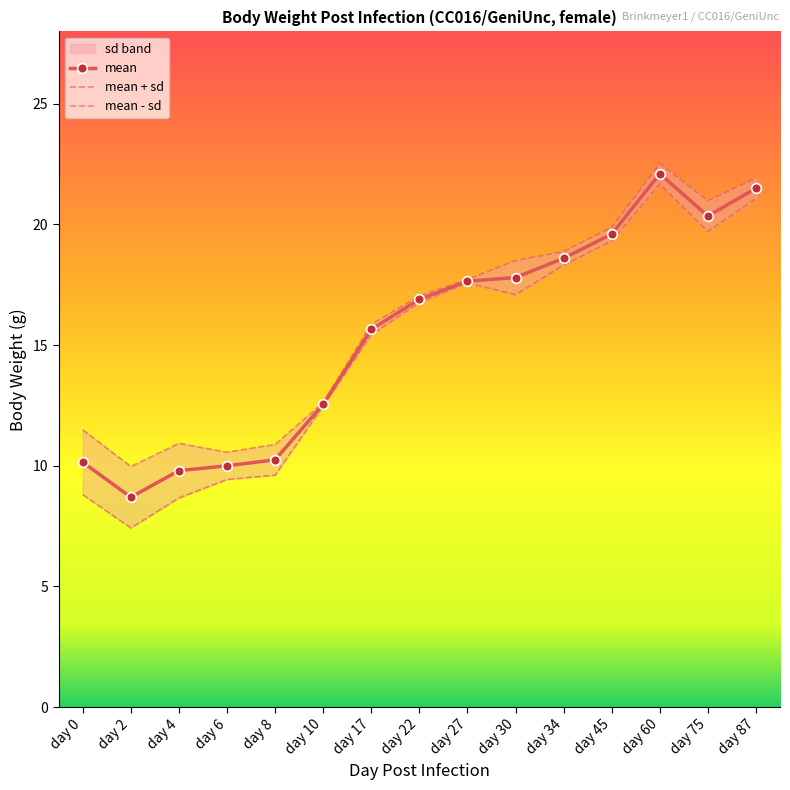

Rank the categories by value from lowest to highest.

day 2, day 4, day 6, day 0, day 8, day 10, day 17, day 22, day 27, day 30, day 34, day 45, day 75, day 87, day 60